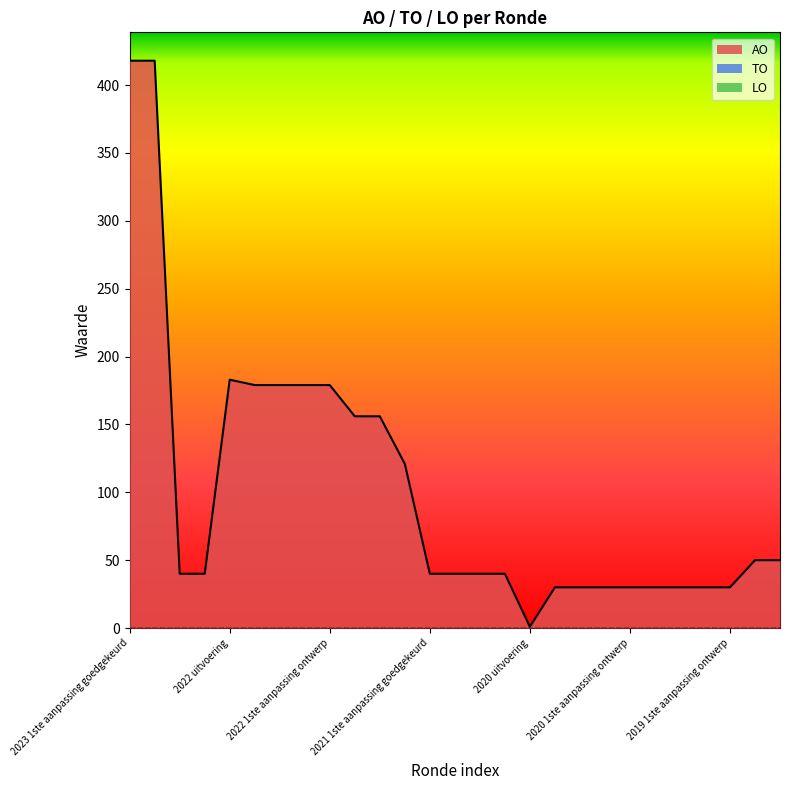

At which category is the sum across all series the highest?

2023 1ste aanpassing goedgekeurd